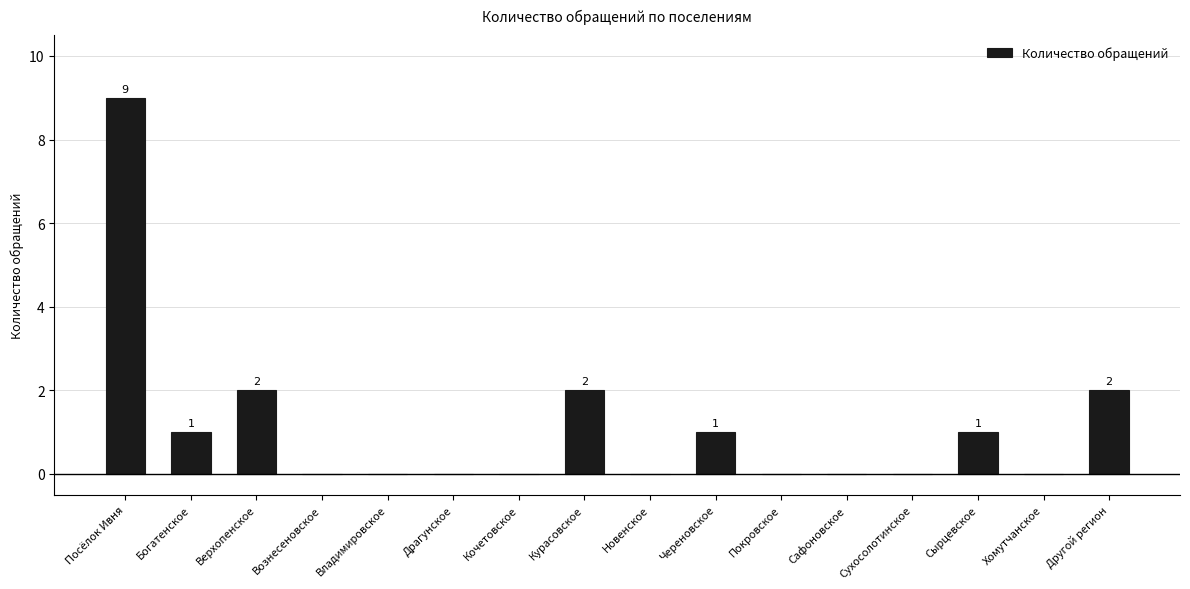

True or false: the data shows 2 at Верхопенское.

True